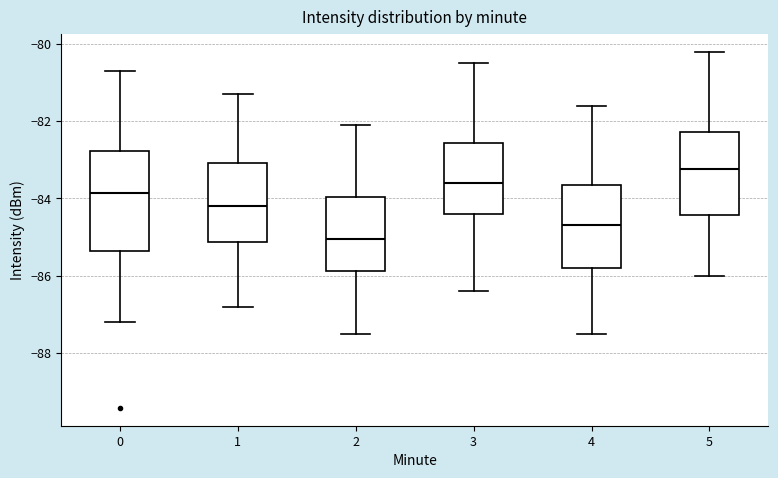

Where is the upper edge of the box at x = 2 on the y-axis? The values are not printed on the chart, so give them approximately, as read against the axis.

-84.0